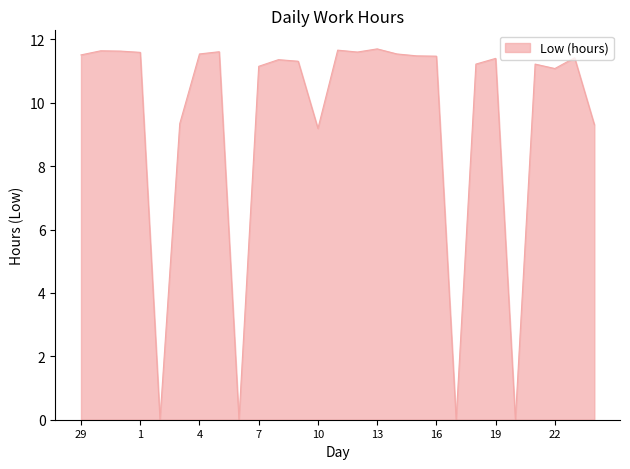

What is the maximum value shown in the chart?

11.7